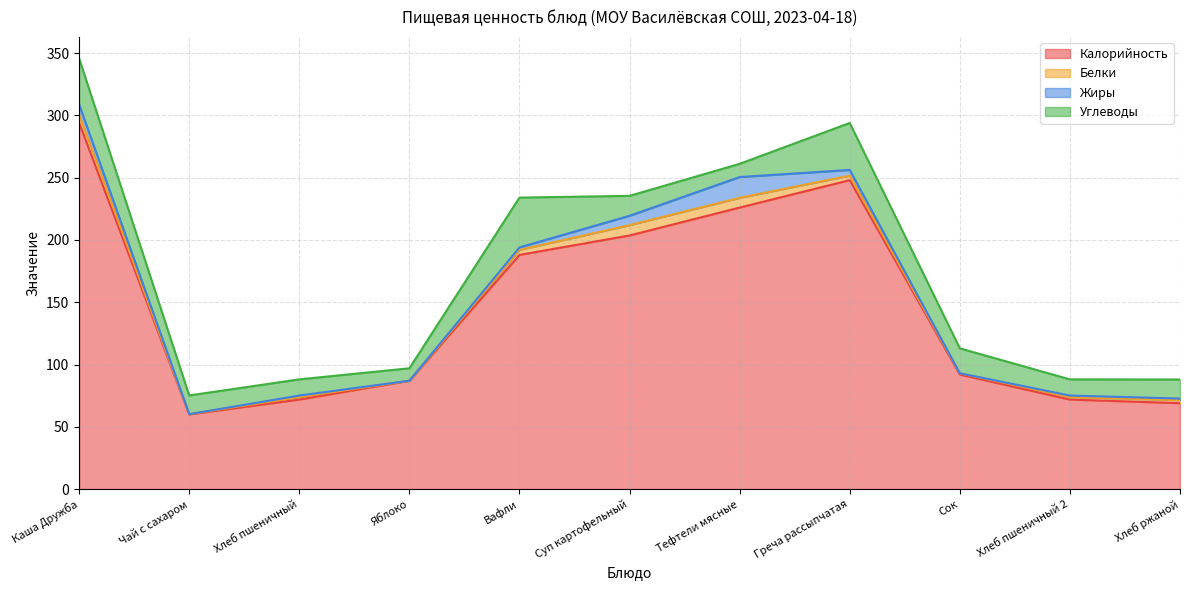

At which category does Калорийность reach its first local valley?

Чай с сахаром